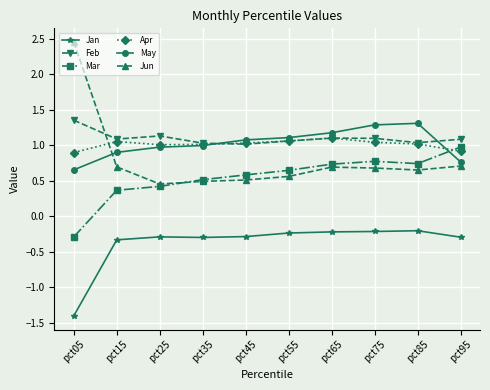

Which series has the widest spread of values?

Jun